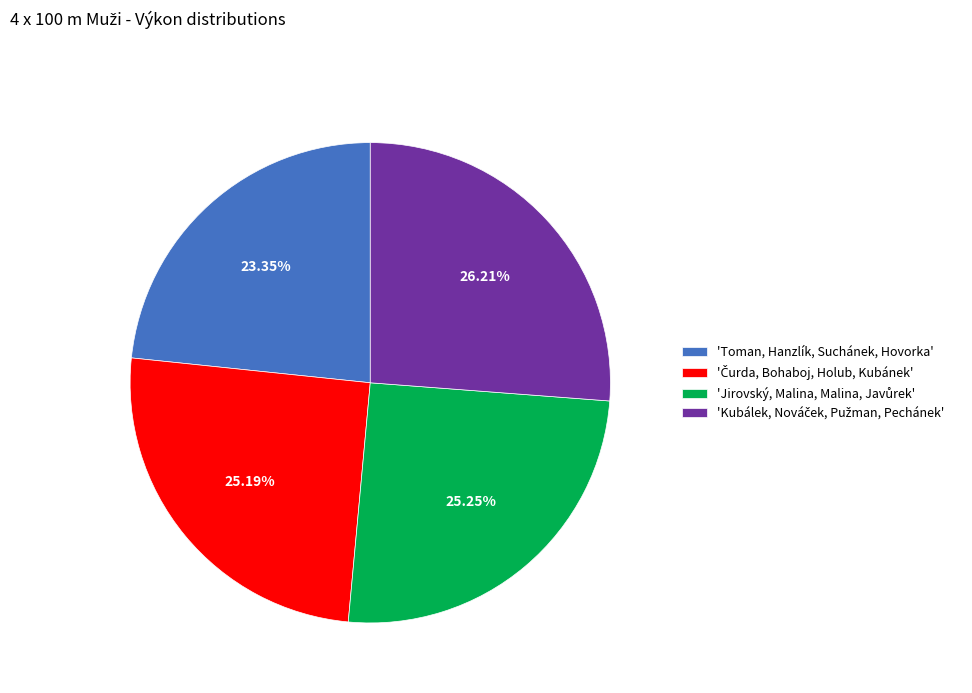

Is 'Toman, Hanzlík, Suchánek, Hovorka' the majority of the pie?

No